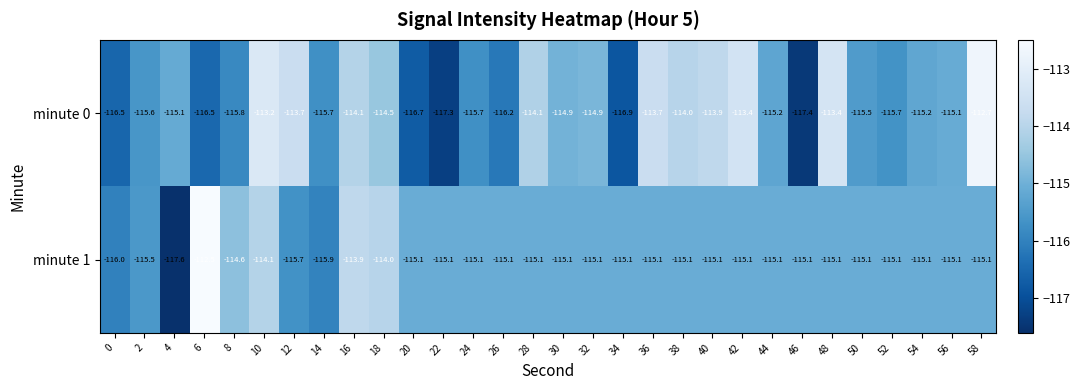

The minute 1 series shows -115.1 at 28. True or false?

True